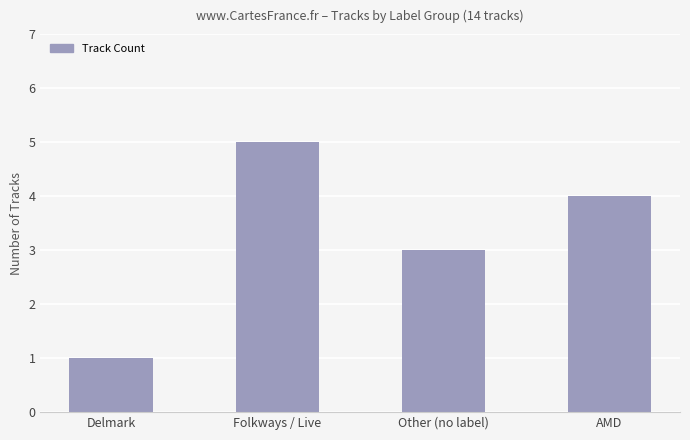

Where is the data nearest to the value 3?

Other (no label)